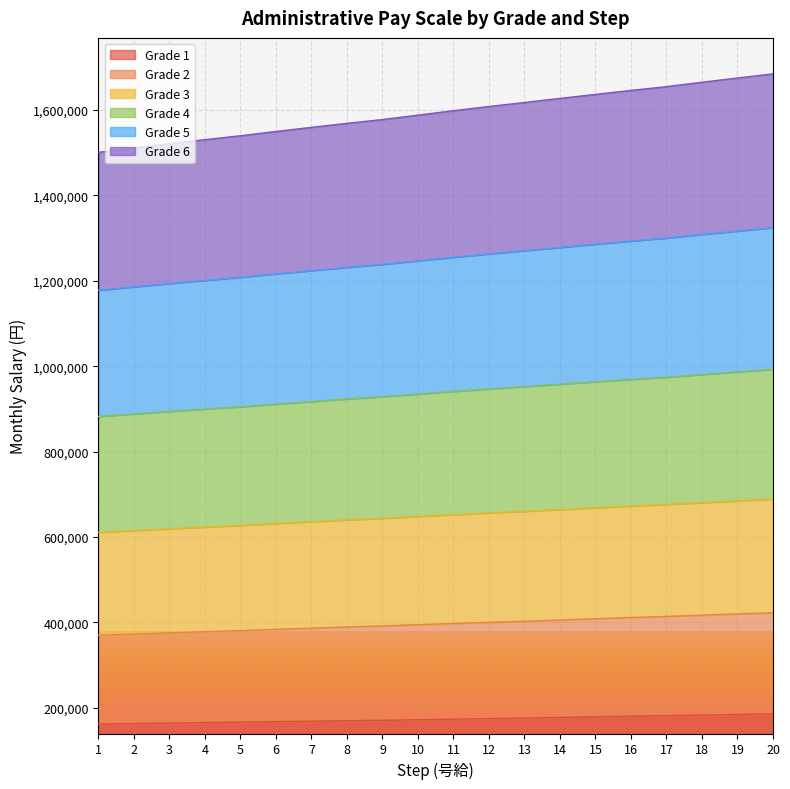

Does the chart display data point markers on the line(s)?

No